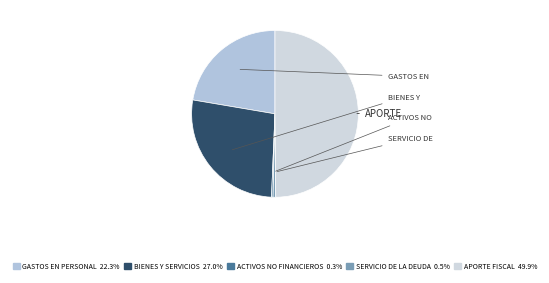

Is there any slice that represents more than half of the pie?

No